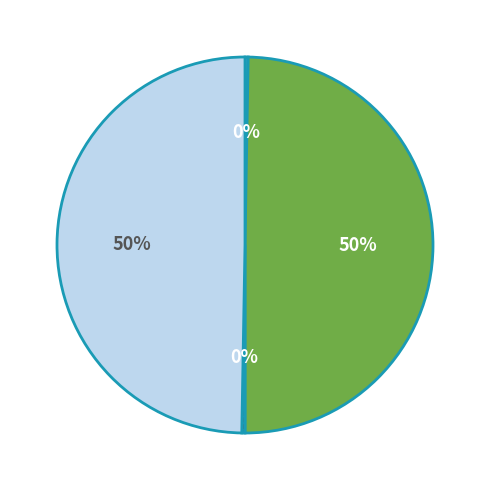

To the nearest percent, what is the average slice percentage?

25%